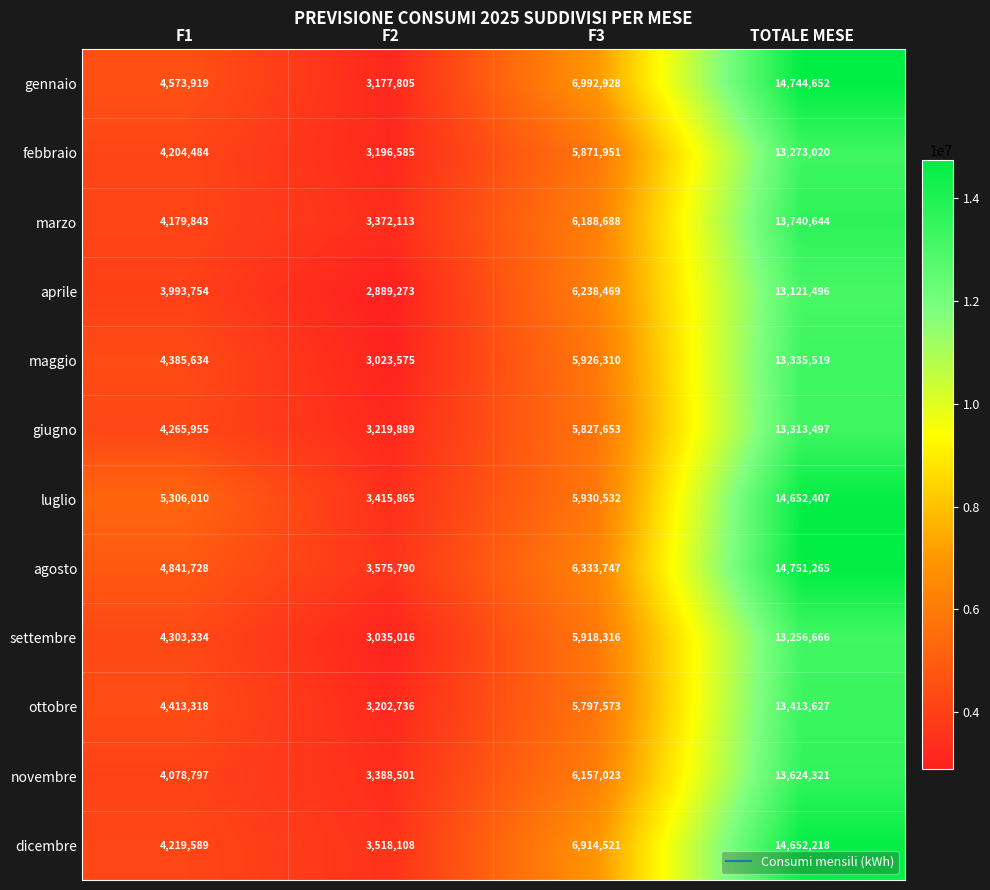

What is the difference between the highest and lowest values at F3?

1195355